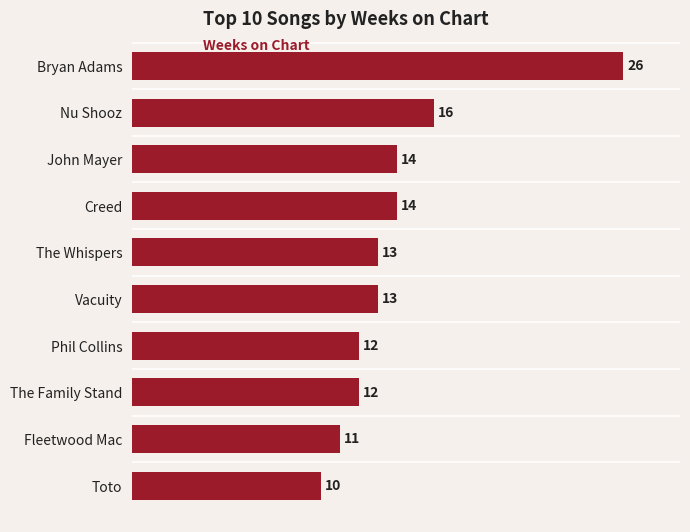

What is the difference between the maximum and minimum values?

16